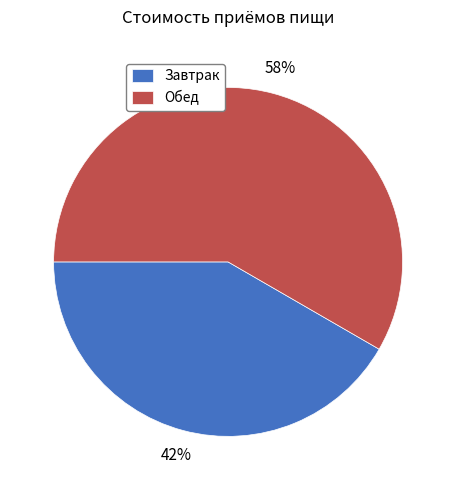

What percentage is the Обед slice, to the nearest percent?

58%